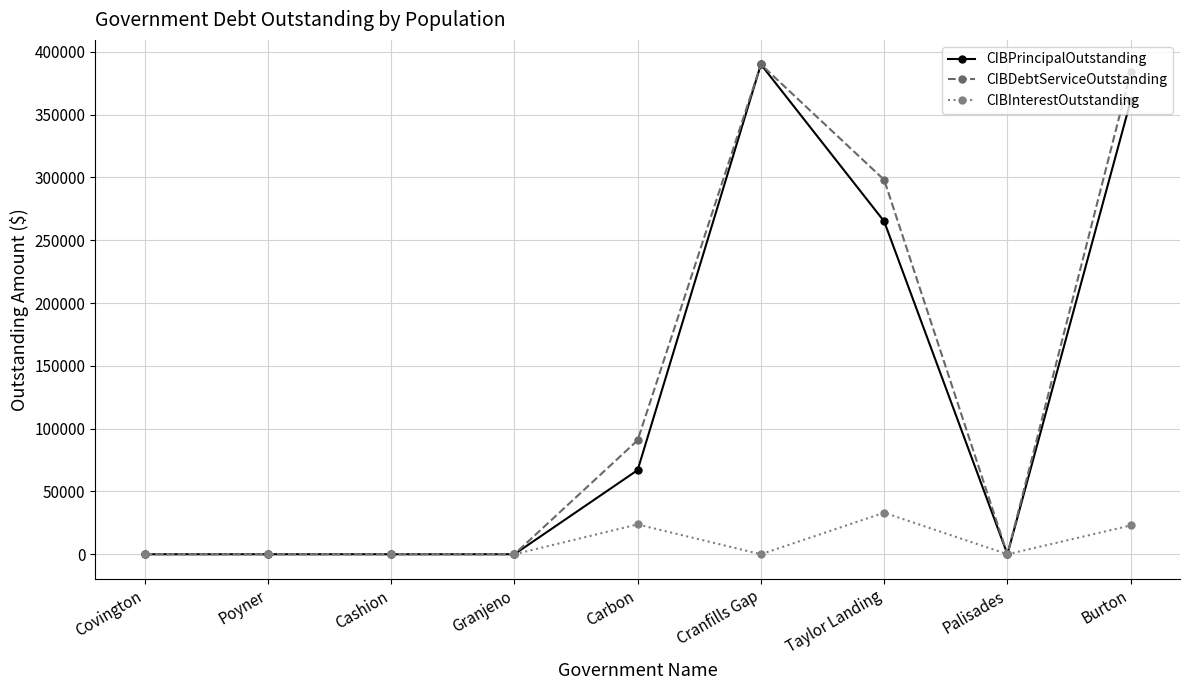

Does the chart have visible grid lines?

Yes